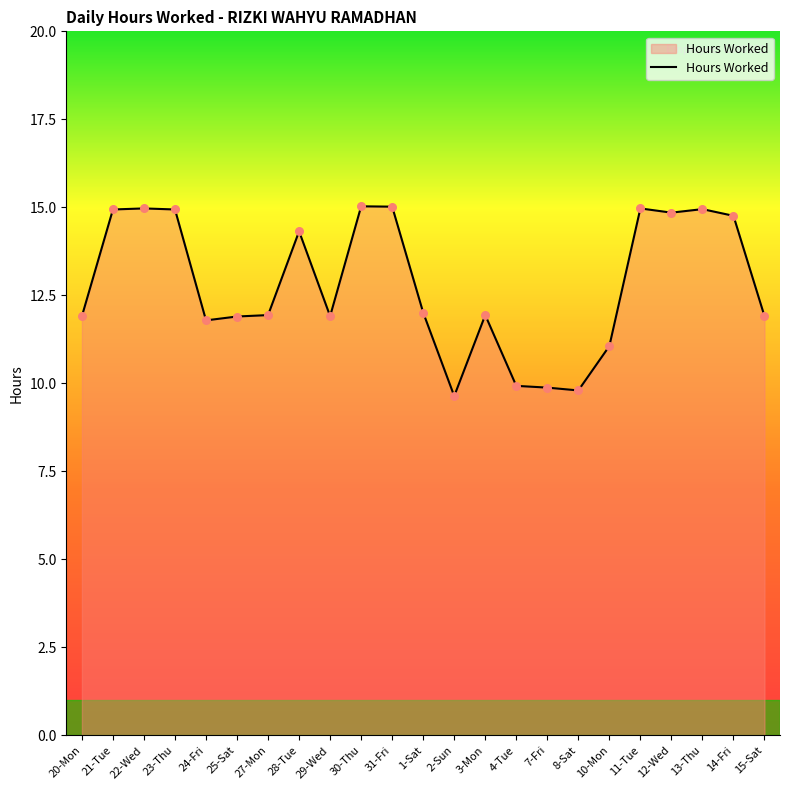

What is the ratio of the value at 2-Sun to the value at 20-Mon?

0.8